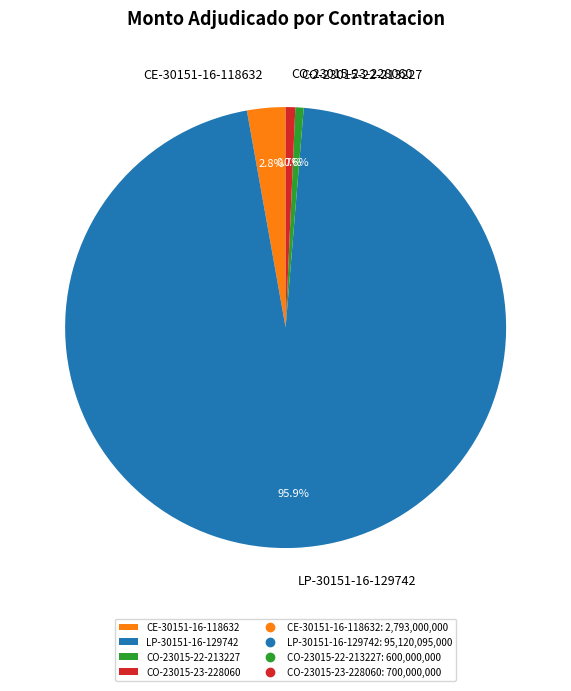

To the nearest percent, what is the difference between the largest and smallest slice percentages?

95%